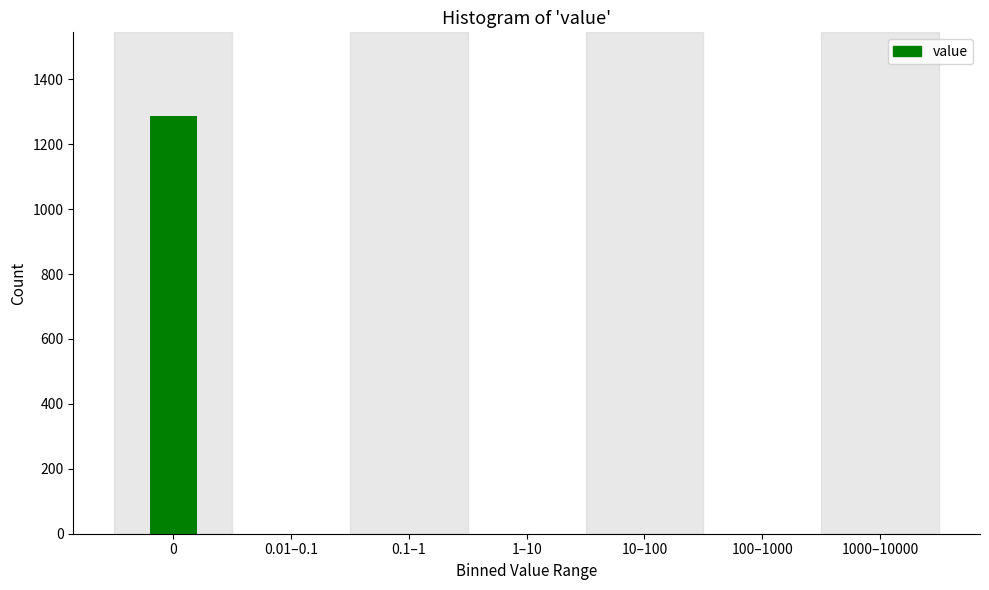

Reading left to right, extract all data points from this chart.

0=1287	0.01–0.1=0	0.1–1=0	1–10=0	10–100=0	100–1000=0	1000–10000=0